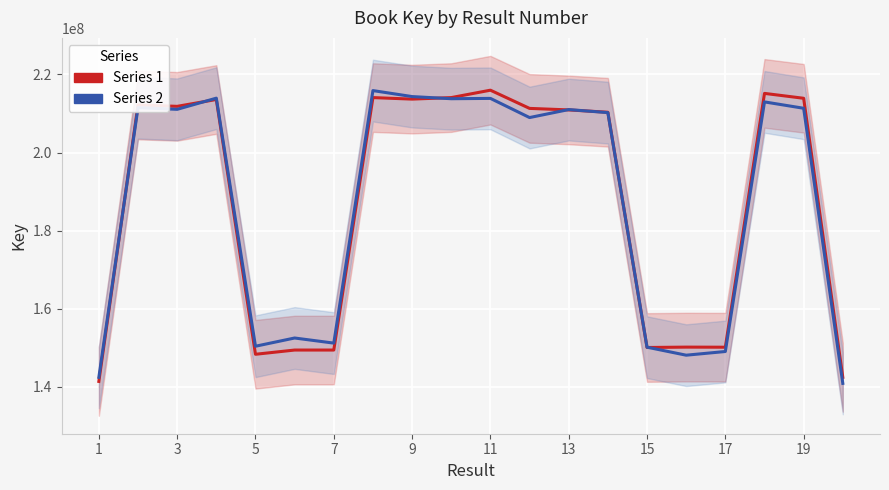

What is the difference between the second highest and second lowest values in the Key (variant) series?

71933337.4